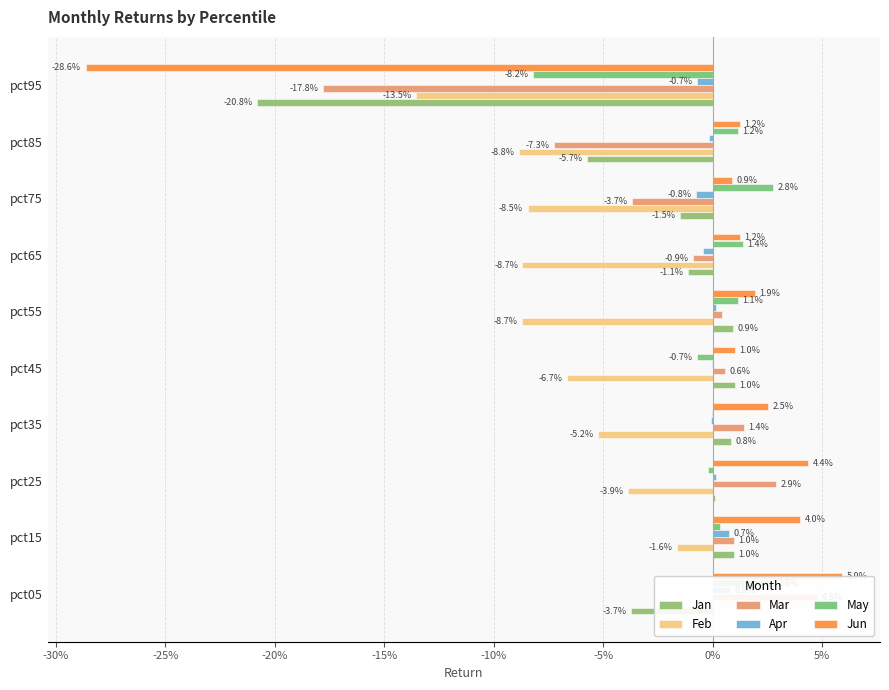

Reading left to right, extract all data points from this chart.

Jan: -0.0	0.0	0.0	0.0	0.0	0.0	-0.0	-0.0	-0.1	-0.2
Feb: 0.0	-0.0	-0.0	-0.1	-0.1	-0.1	-0.1	-0.1	-0.1	-0.1
Mar: 0.0	0.0	0.0	0.0	0.0	0.0	-0.0	-0.0	-0.1	-0.2
Apr: 0.0	0.0	0.0	-0.0	-0.0	0.0	-0.0	-0.0	-0.0	-0.0
May: 0.0	0.0	-0.0	-0.0	-0.0	0.0	0.0	0.0	0.0	-0.1
Jun: 0.1	0.0	0.0	0.0	0.0	0.0	0.0	0.0	0.0	-0.3